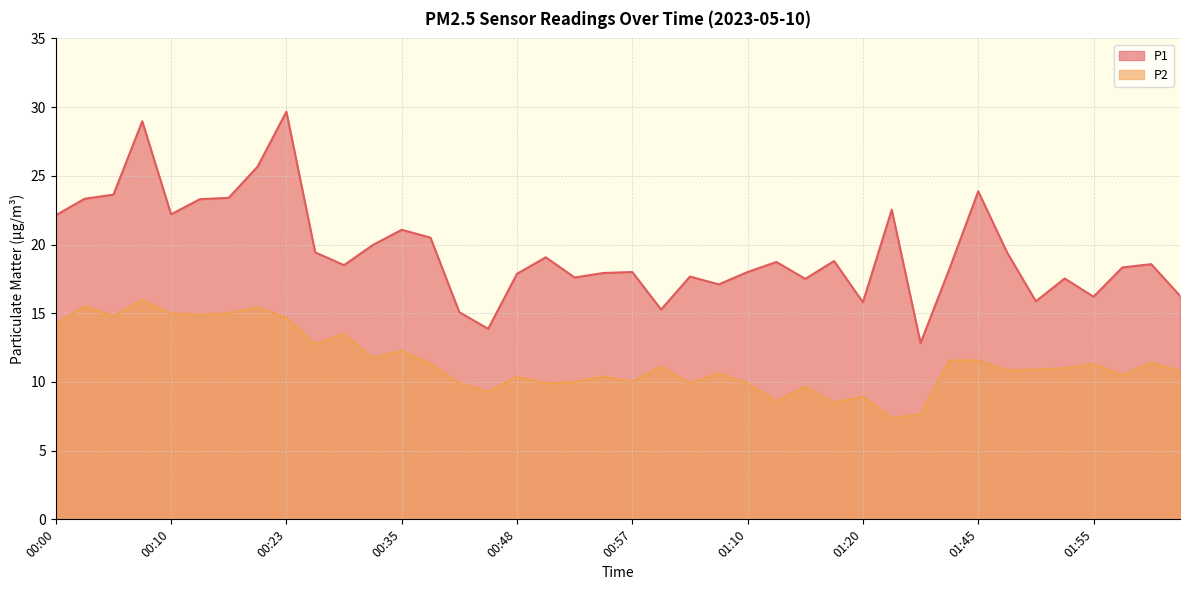

What is the difference between the maximum and minimum values in the P1 series?

16.8